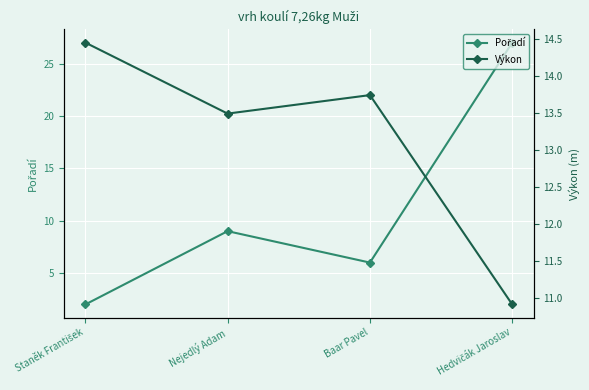

In Výkon, how many points are lower than both neighbors (excluding endpoints)?

1